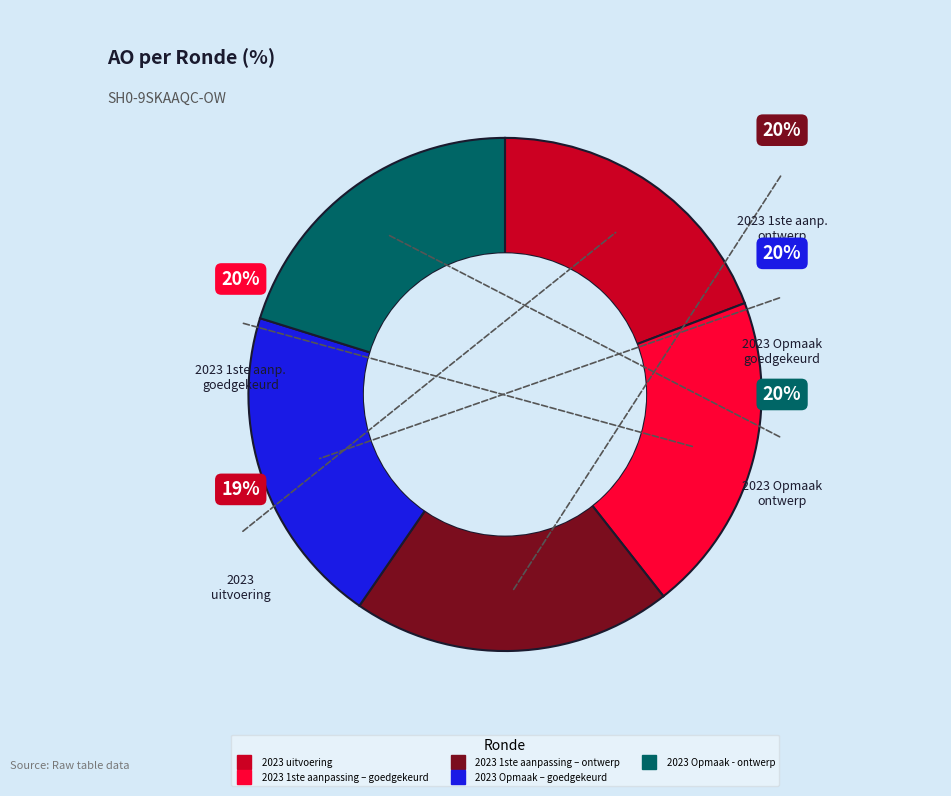

Is 2023 1ste aanpassing – goedgekeurd the majority of the pie?

No